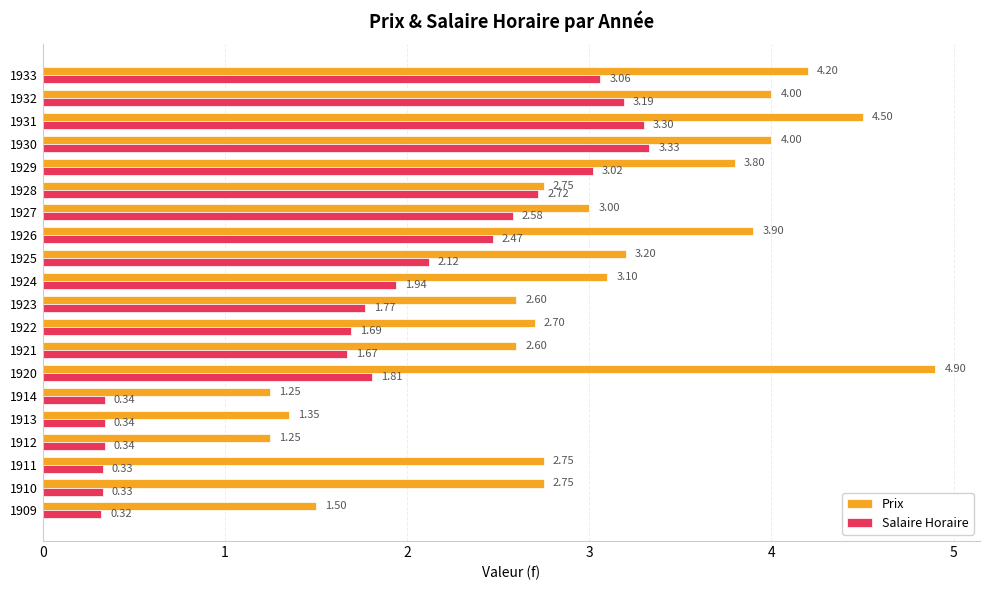

What is the sum of all Salaire Horaire values?

36.7